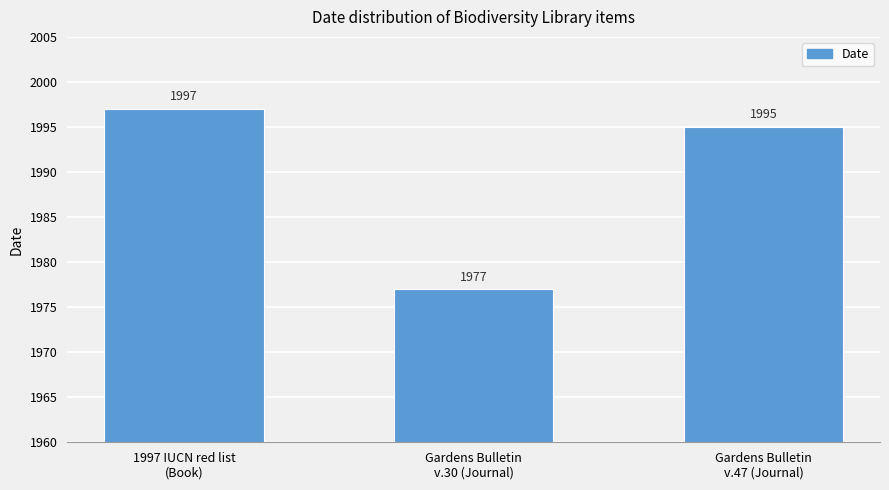

What is the label of the 1st bar from the right?

Gardens Bulletin
v.47 (Journal)